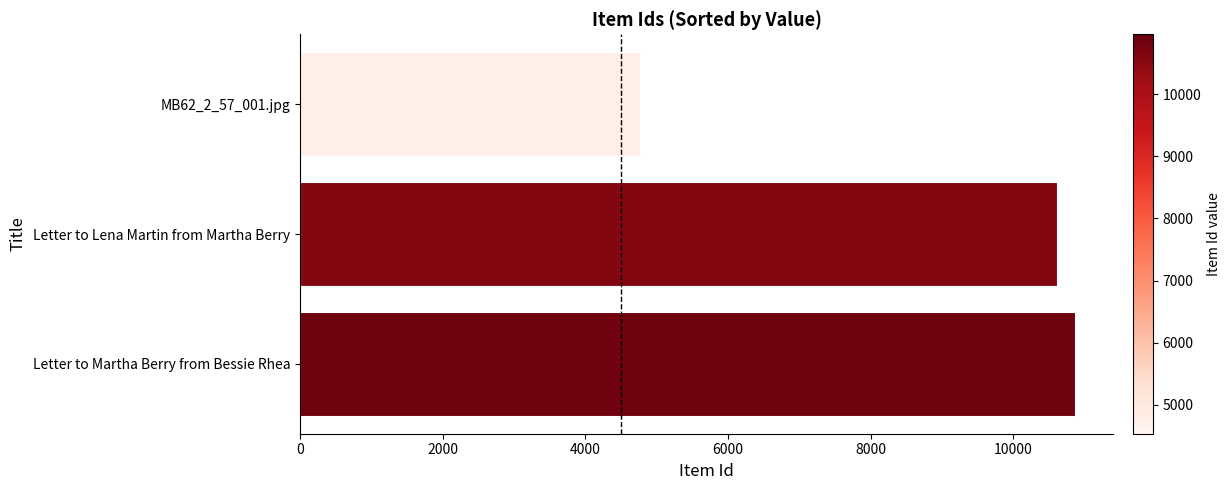

Where is the data nearest to the value 7815?

Letter to Lena Martin from Martha Berry